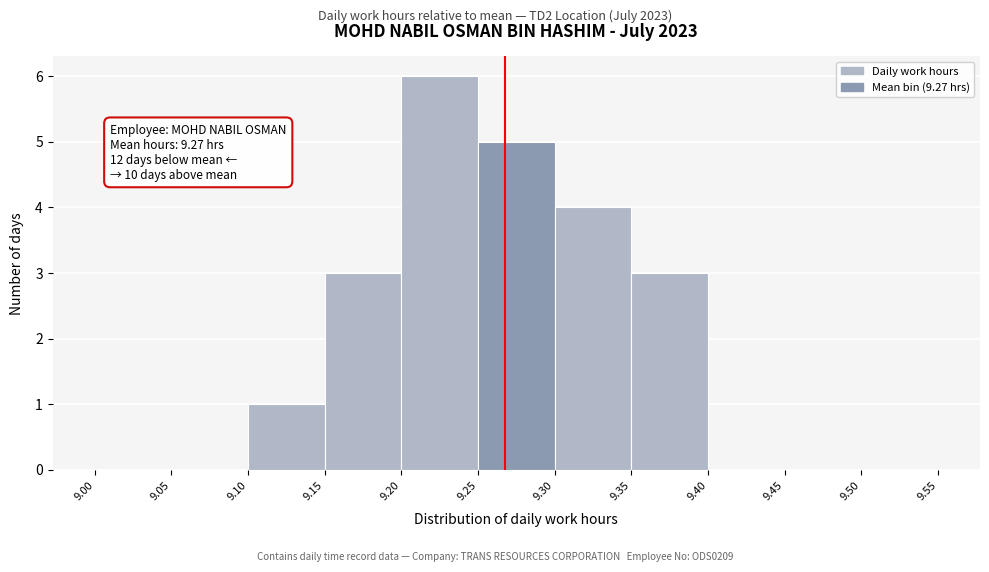

Which range on the x-axis has the tallest bar?

9.20 to 9.25